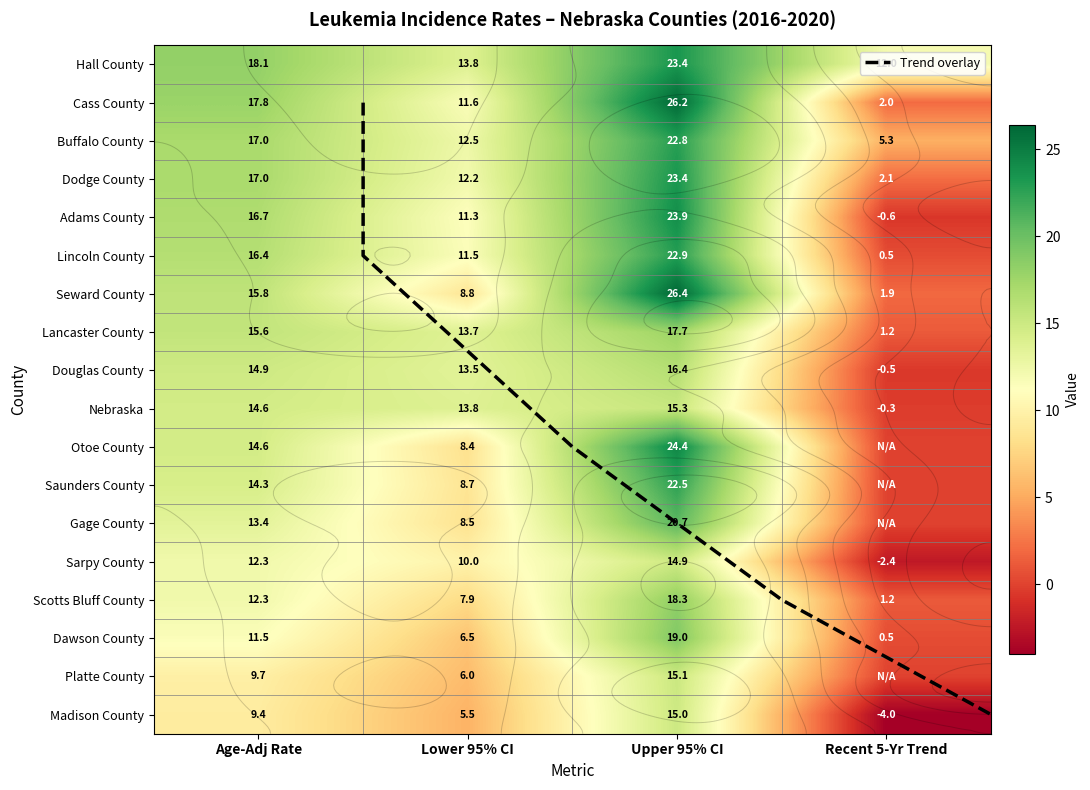

True or false: Dodge County has a value of 17.0 at Age-Adj Rate.

True